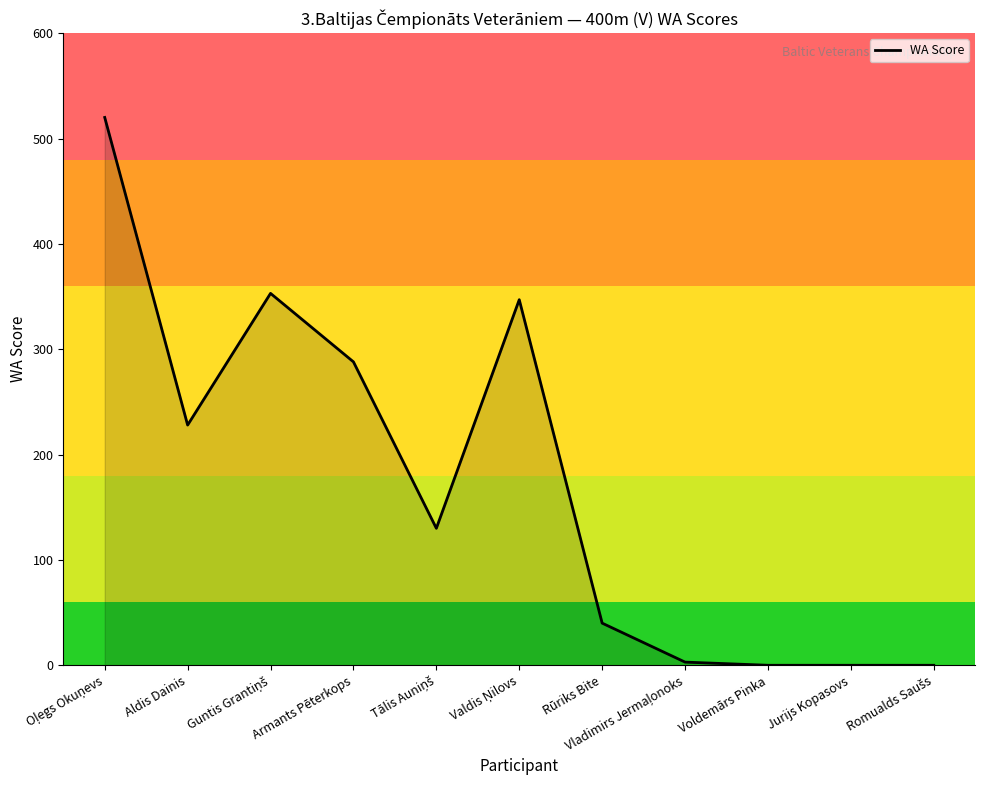

Reading left to right, transcribe all the data shown in this chart.

520	228	353	288	130	347	40	3	0	0	0